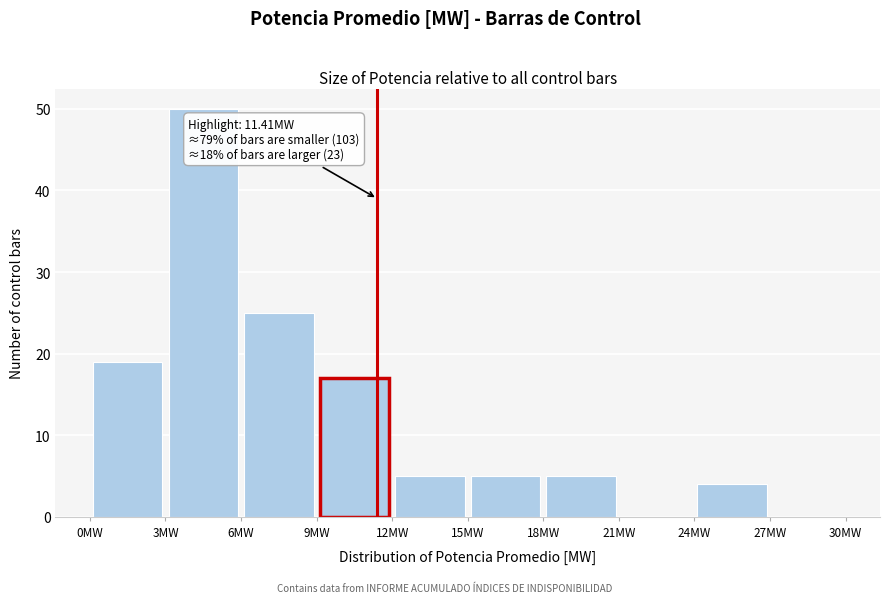

Over which range of the x-axis is the bar tallest?

3 to 6